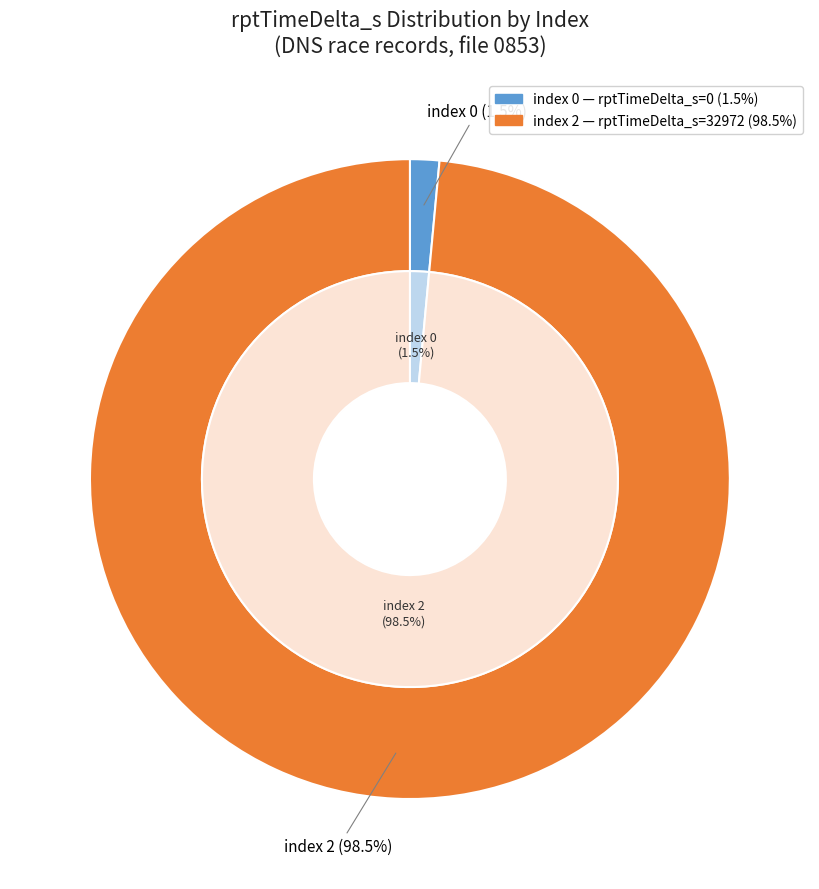

To the nearest percent, what is the combined percentage of 2 and 0?

100%